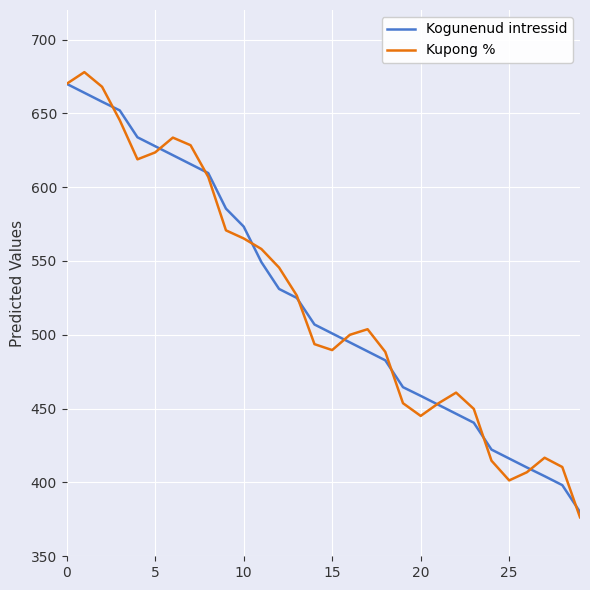

What is the smallest value displayed?

376.4